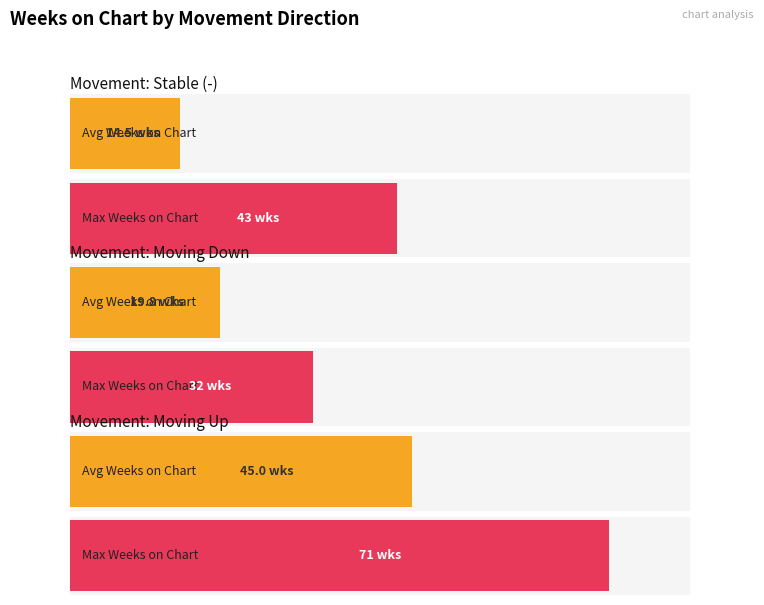

What is the label of the 2nd bar from the left?

down